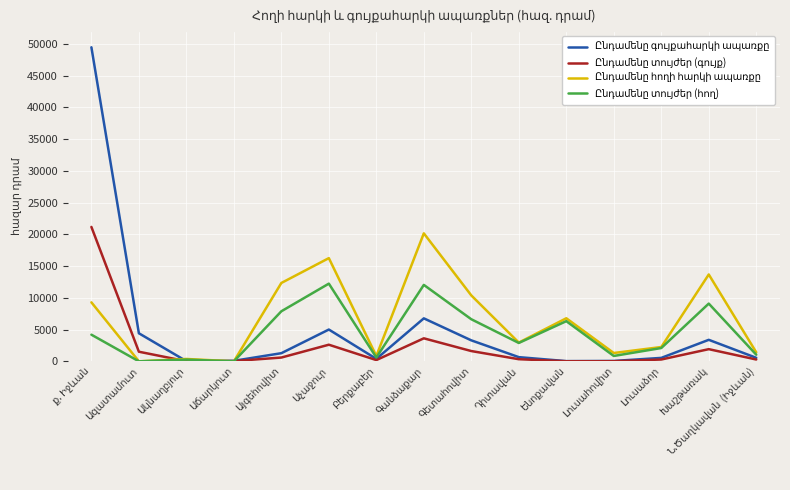

Between ք. Իջևան and Աչաջուր, which series saw the biggest shift?

Ընդամենը գույքահարկի ապառքը